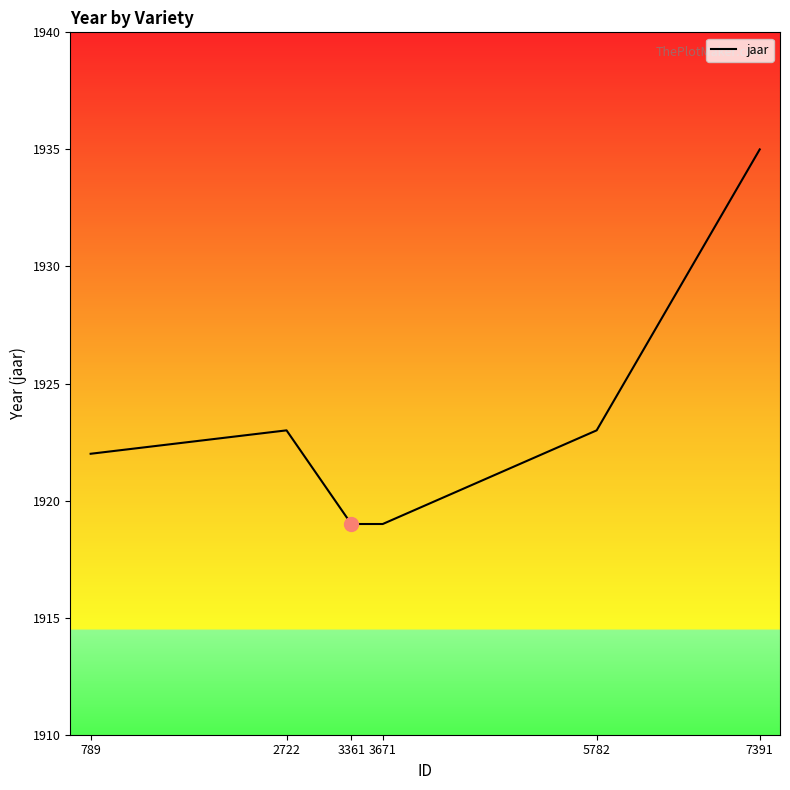

Which has a higher value, 5782 or 3671?

5782